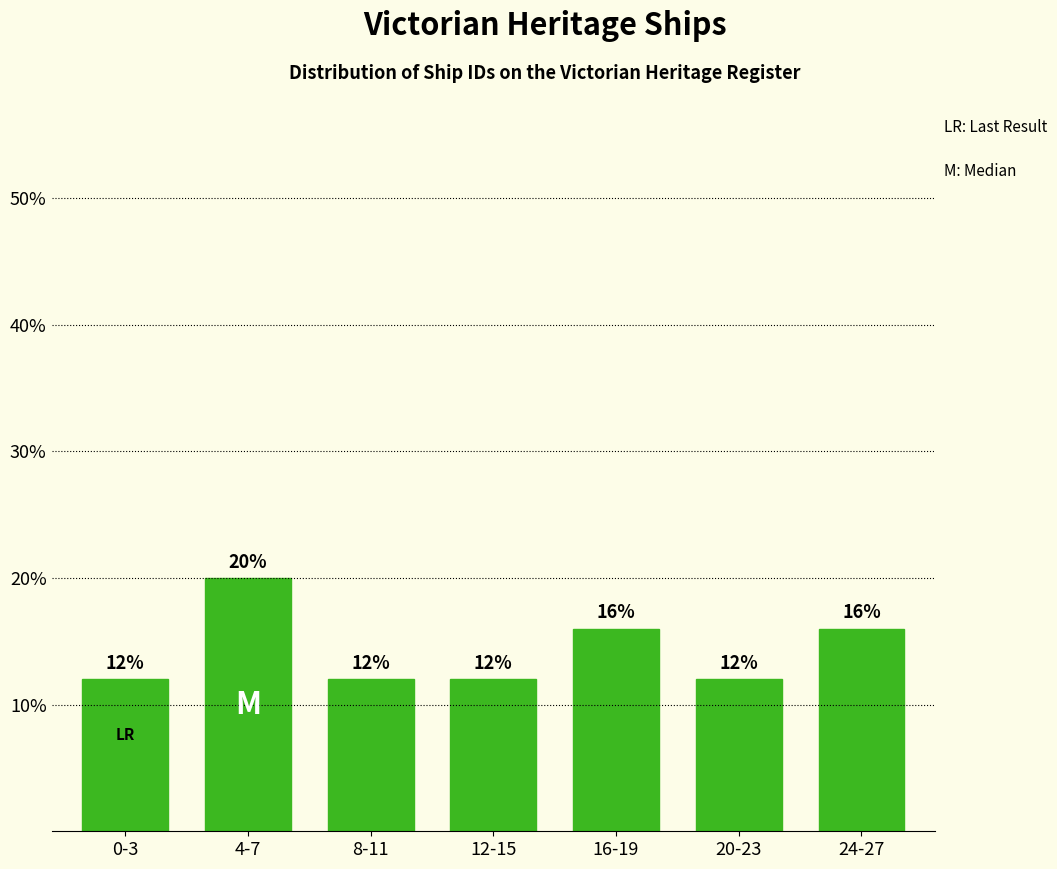

Reading left to right, list all the values displayed in this chart.

12	20	12	12	16	12	16